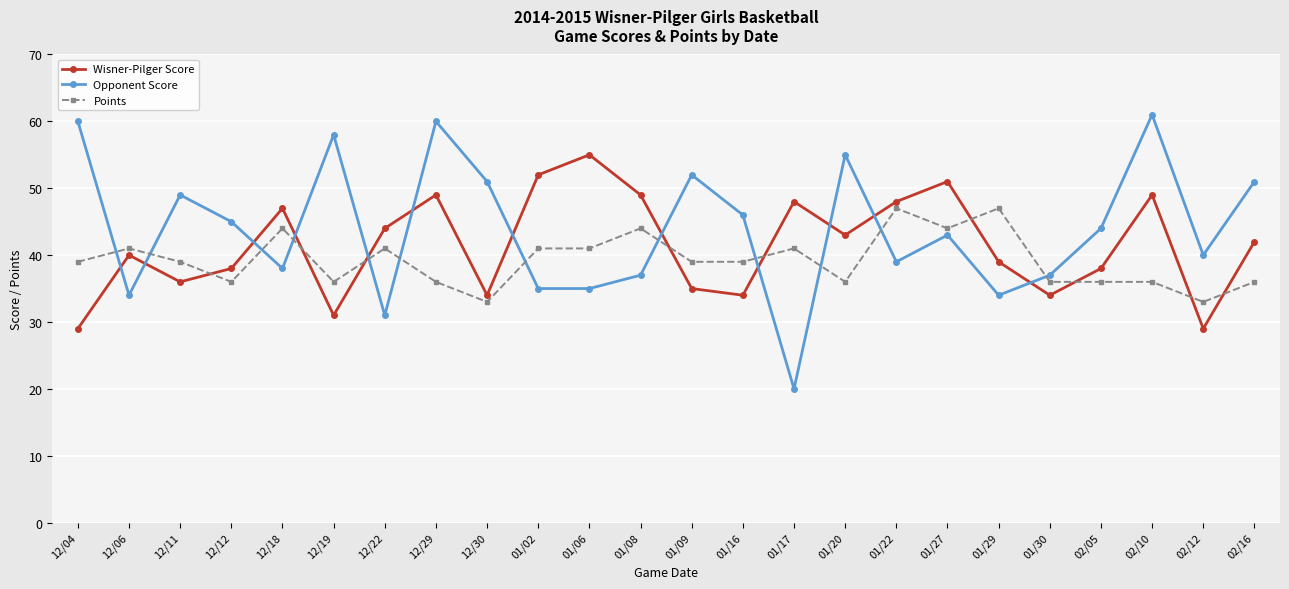

The value of Wisner-Pilger Score at 02/12 is 29. True or false?

True